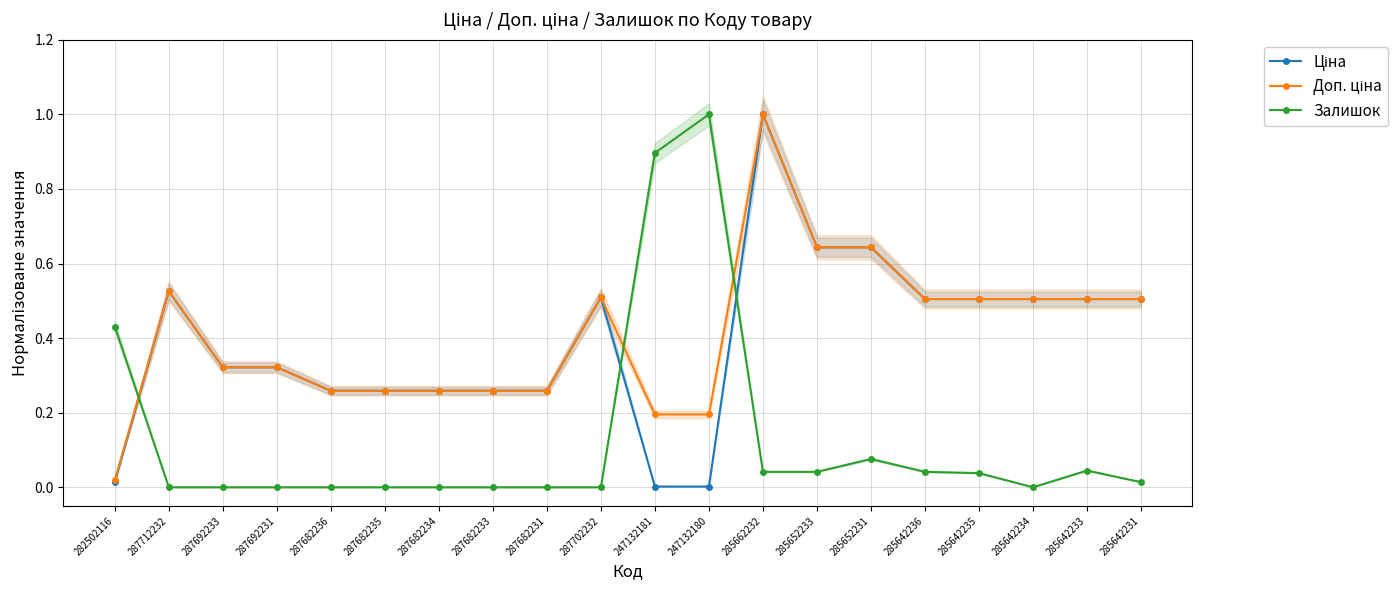

Between which two adjacent categories do Залишок and Доп. ціна first intersect?

282502116 and 287712232